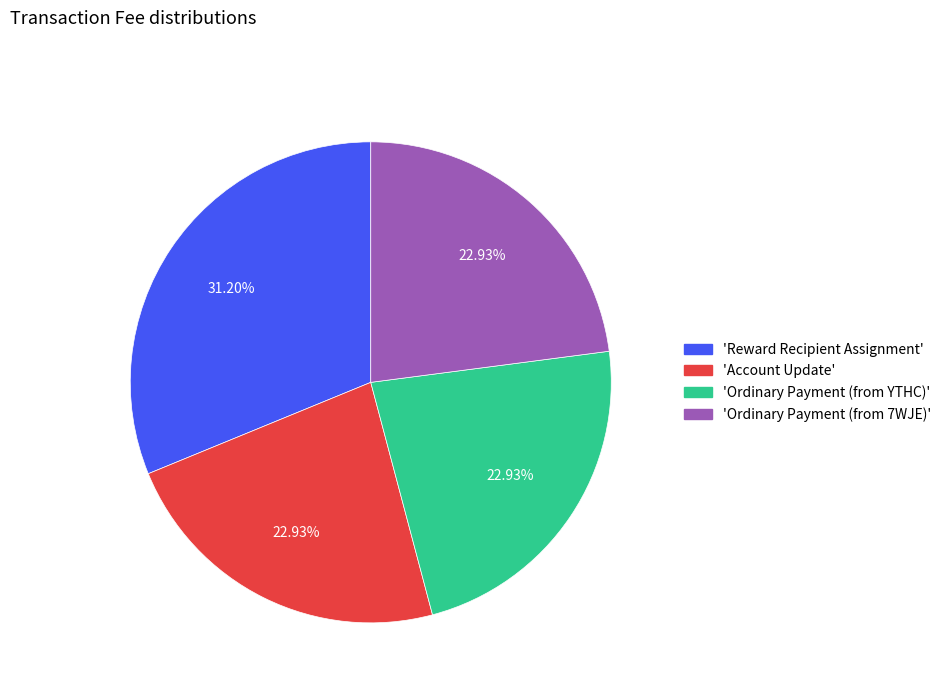

What is the largest slice in the pie chart?

'Reward Recipient Assignment'